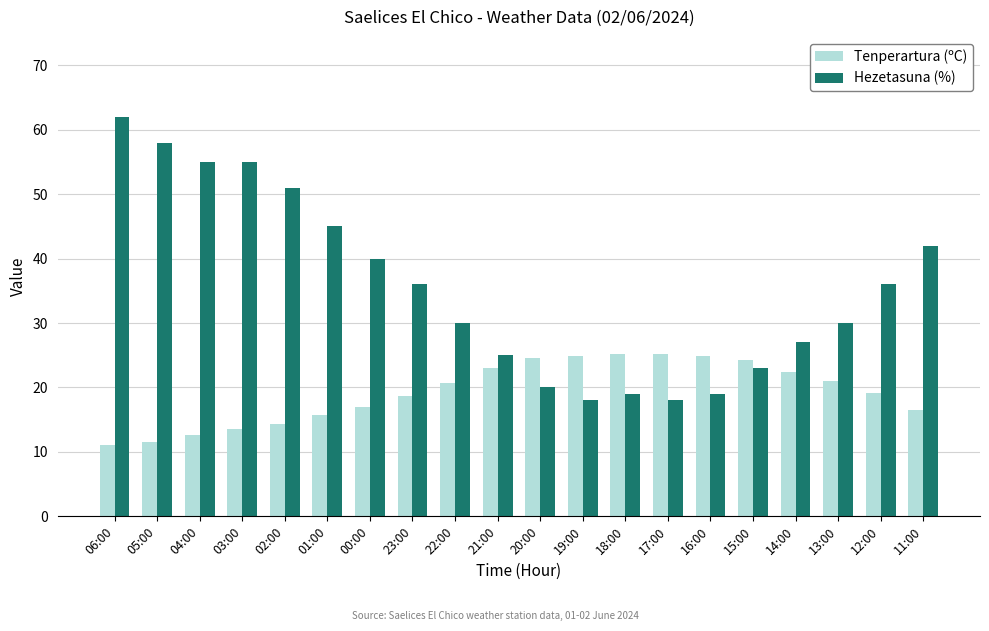

What is the maximum value shown in the chart?

62.0